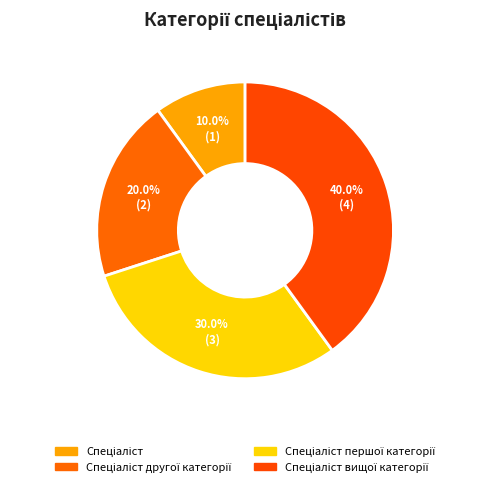

How many slices are in this pie chart?

4